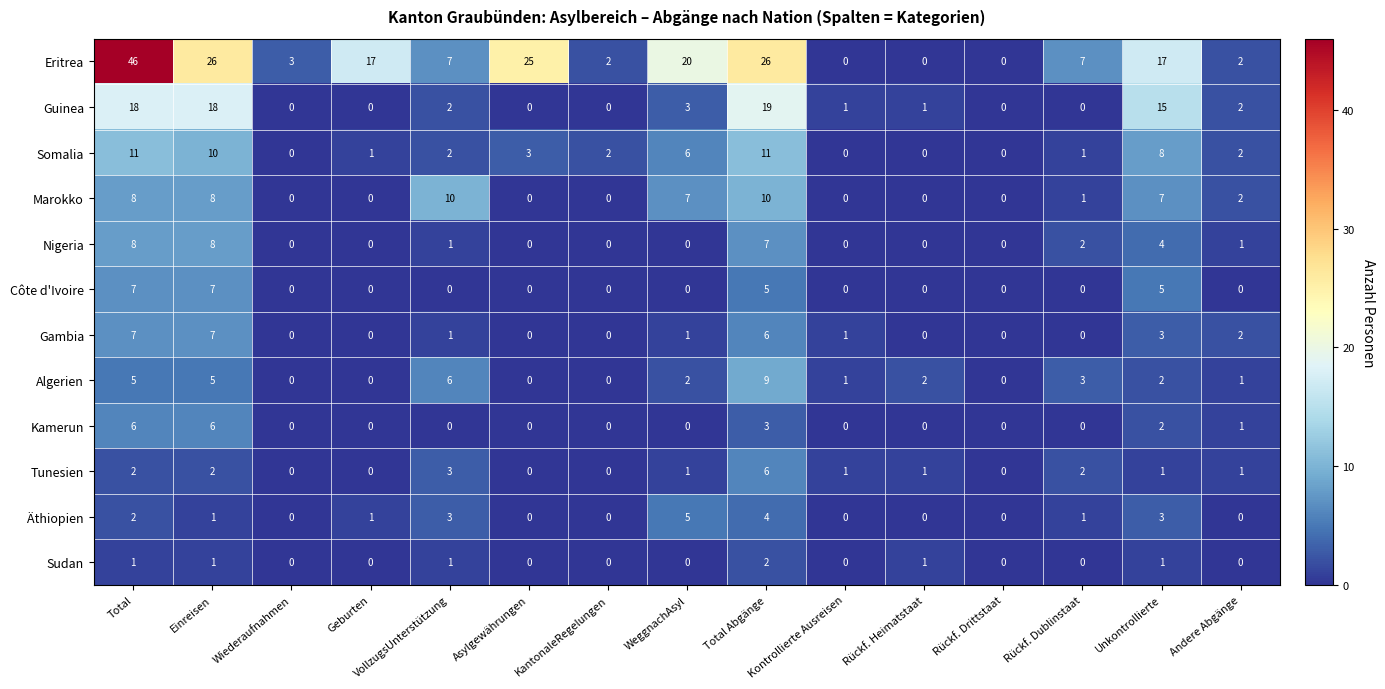

What is the spread (max minus min) of values at Rückf. Dublinstaat?

7